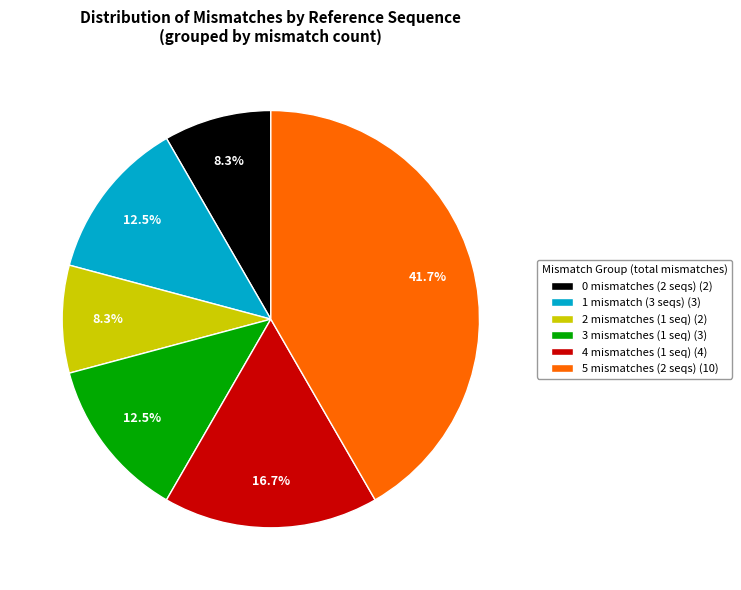

How many slices are in this pie chart?

6